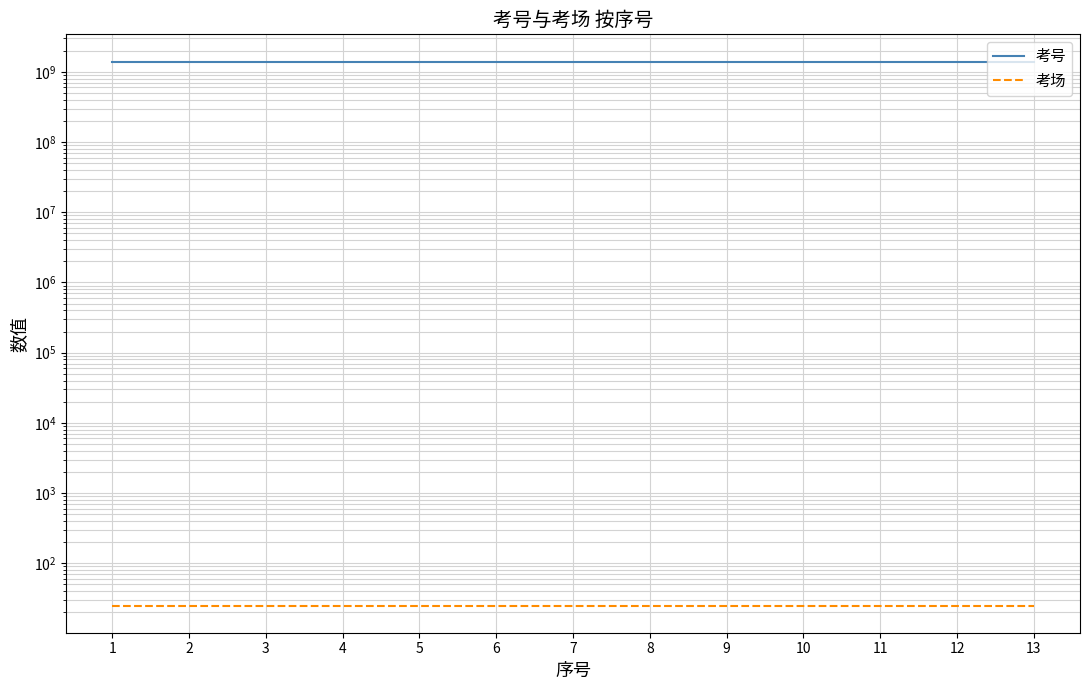

At 4, list the series in order from largest to smallest.

考号, 考场